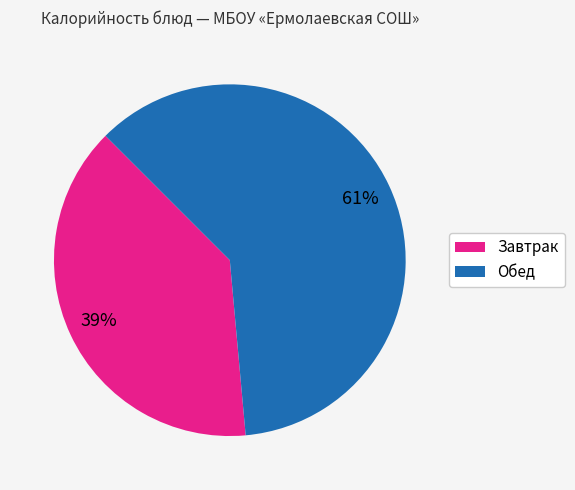

Is there a majority slice in this chart?

Yes